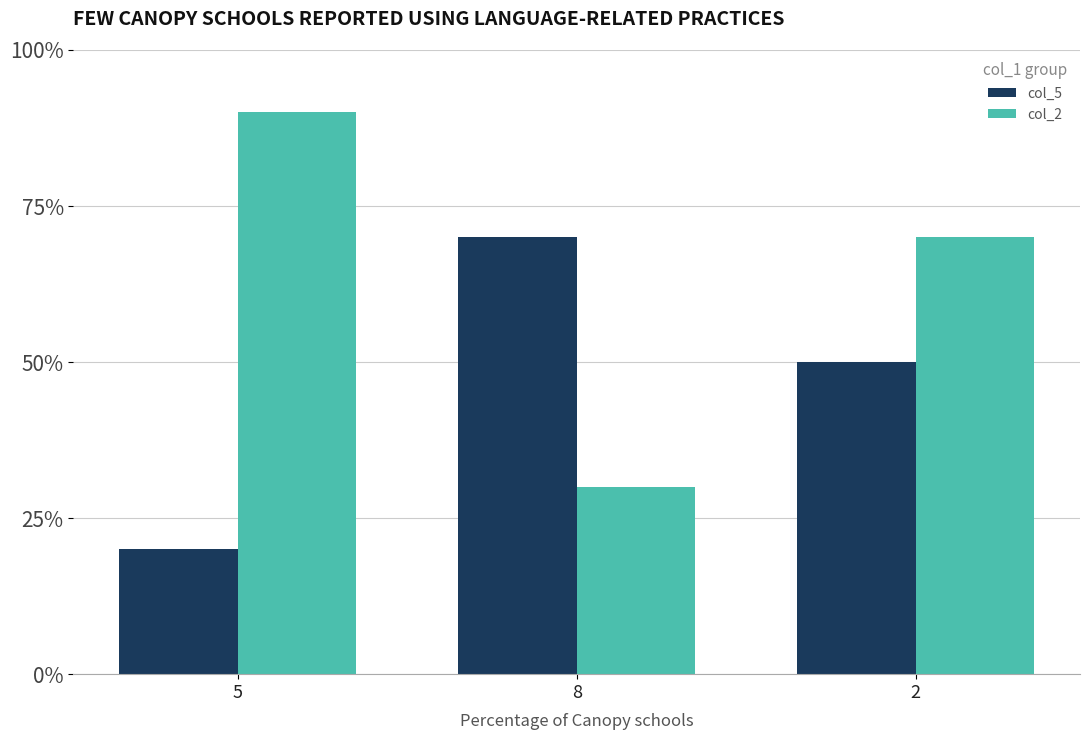

Which category has the highest value across all series?

5